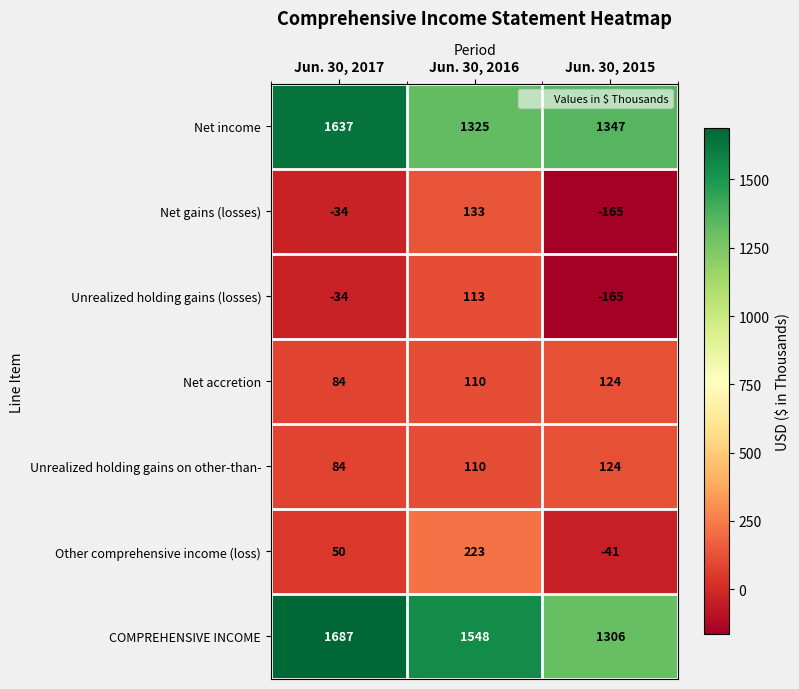

What is the difference between the highest and lowest values at Jun. 30, 2015?

1512